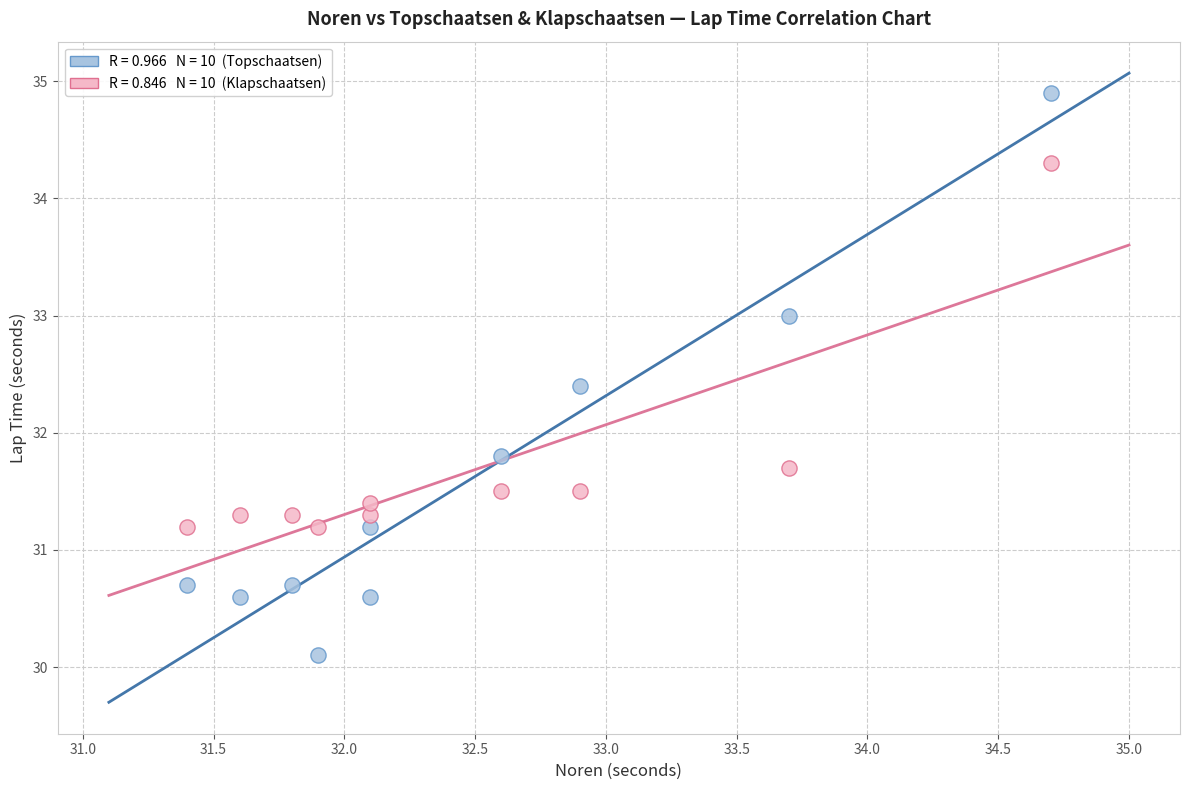

Across all series, what Y value is closest to 32?

31.8